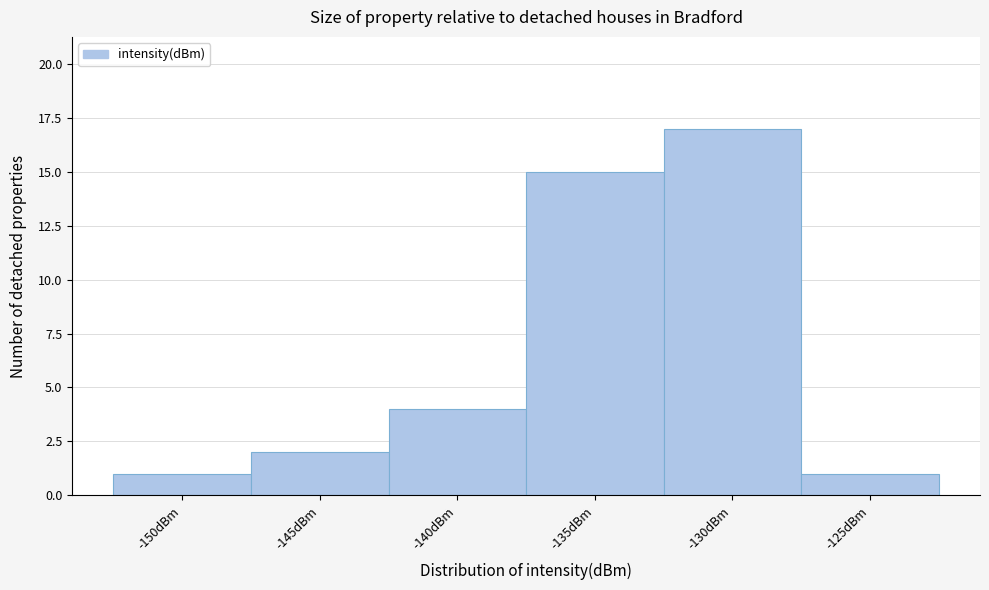

Reading left to right, list all the values displayed in this chart.

1	2	4	15	17	1